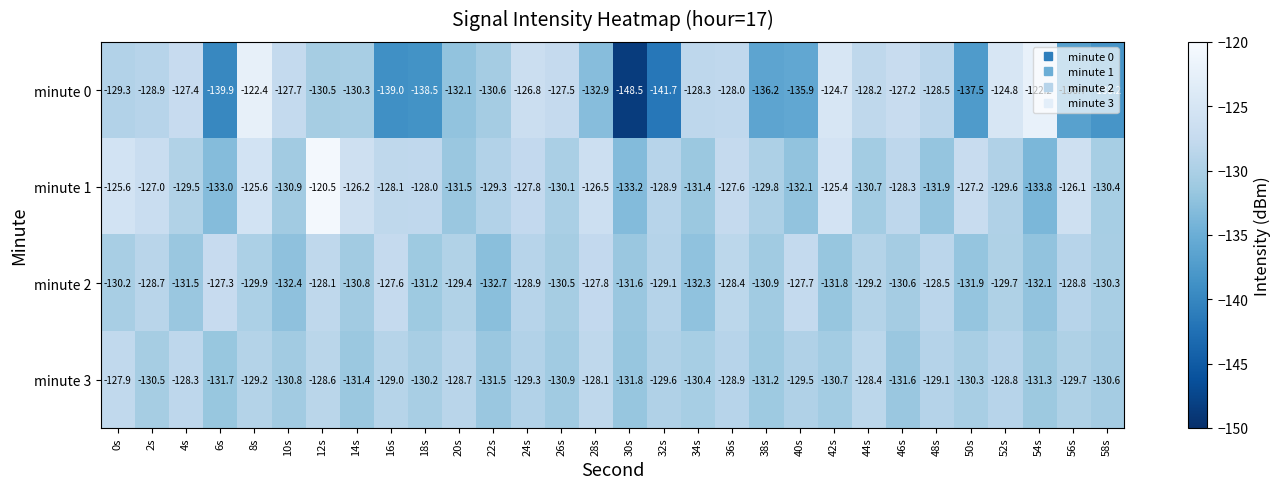

At which label does minute 3 reach its peak?

0s